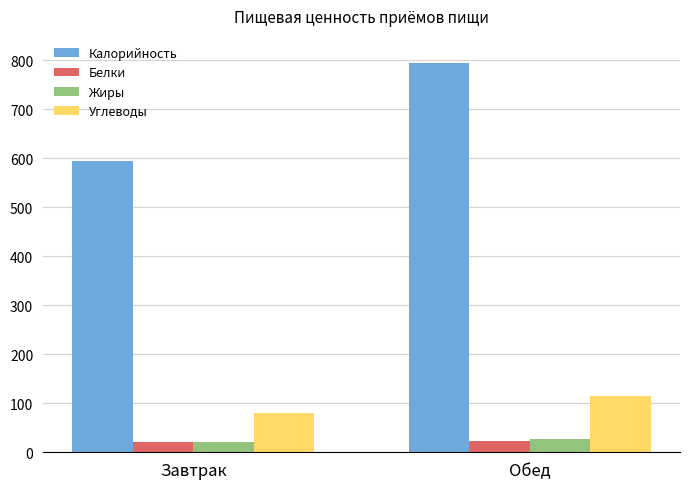

How many groups of bars are there?

2